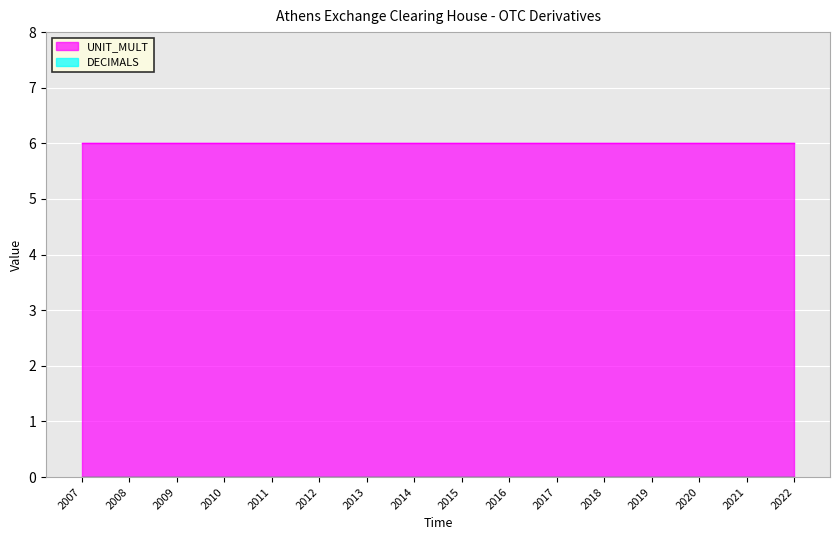

At which category is the sum across all series the highest?

2007